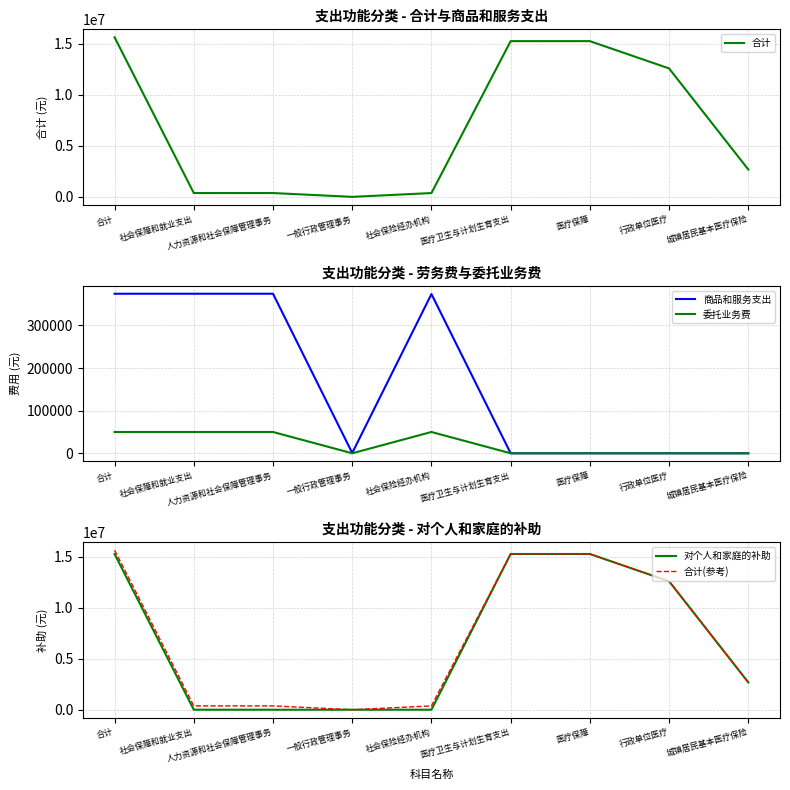

Which series has the widest spread of values?

合计